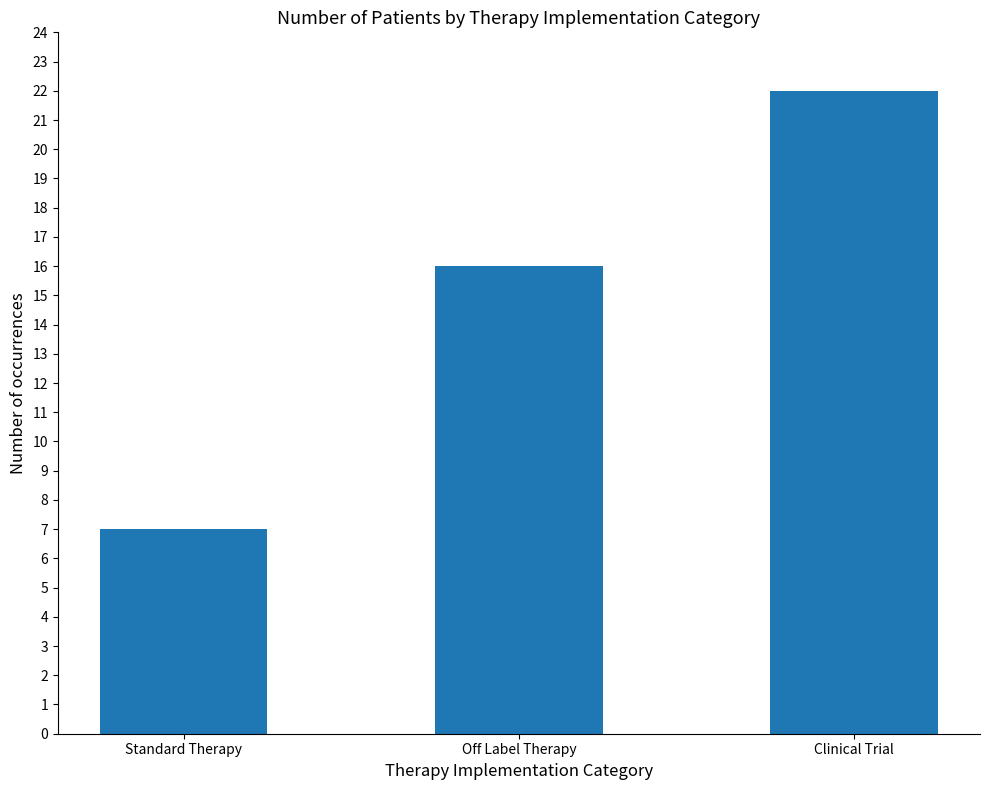

List the labels in order of value, smallest first.

Standard Therapy, Off Label Therapy, Clinical Trial